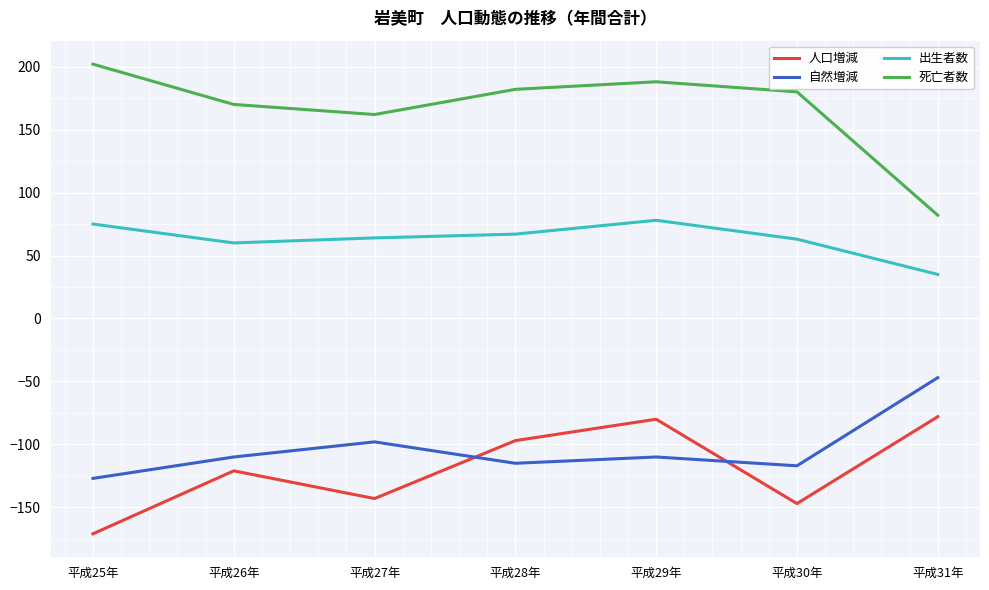

Rank the series at 平成31年 from lowest to highest value.

人口増減, 自然増減, 出生者数, 死亡者数